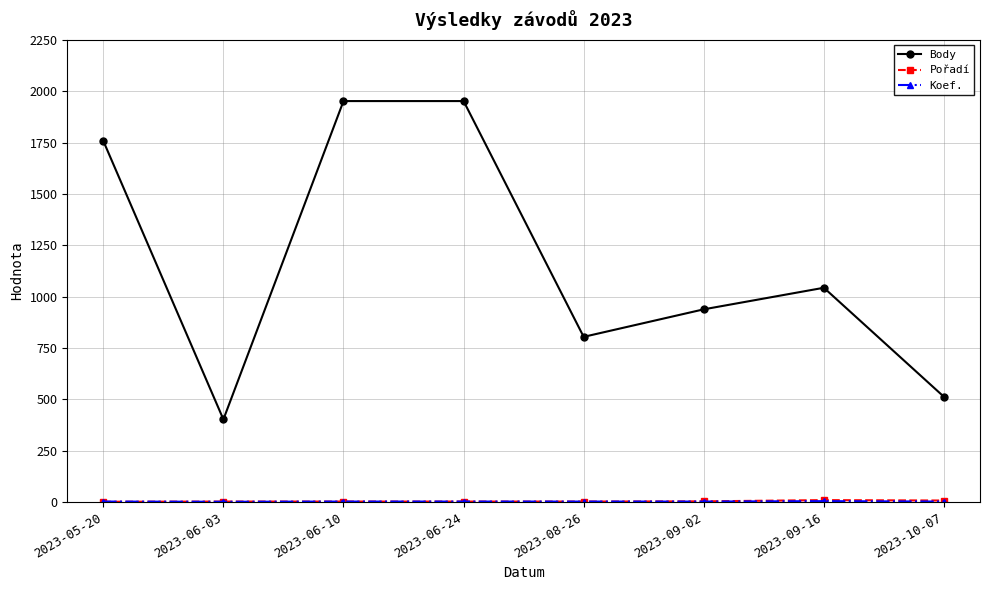

What is the maximum value shown in the chart?

1952